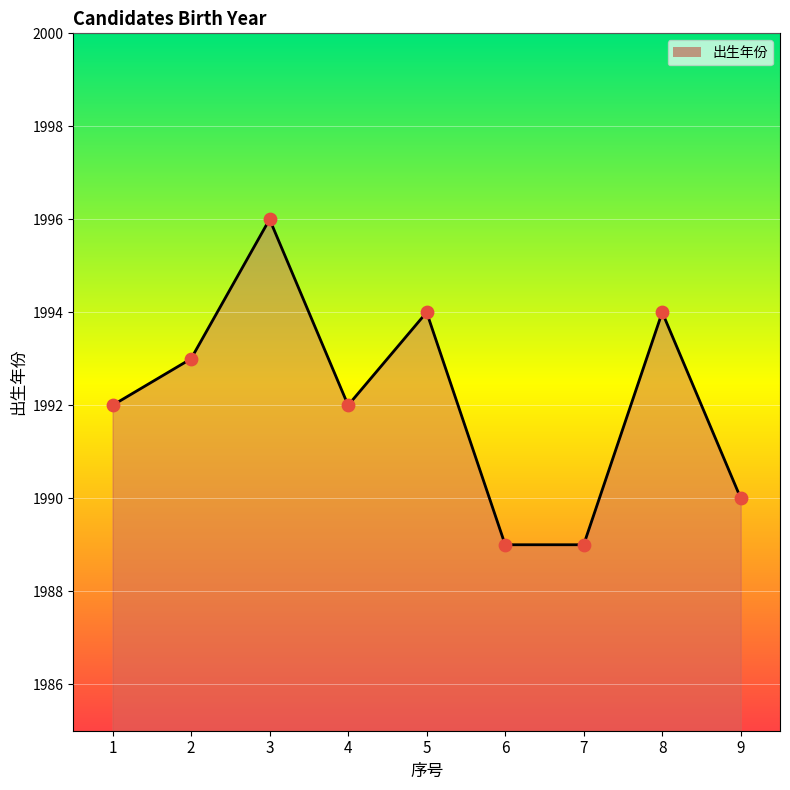

What is the change in value from 3 to 8?

-2